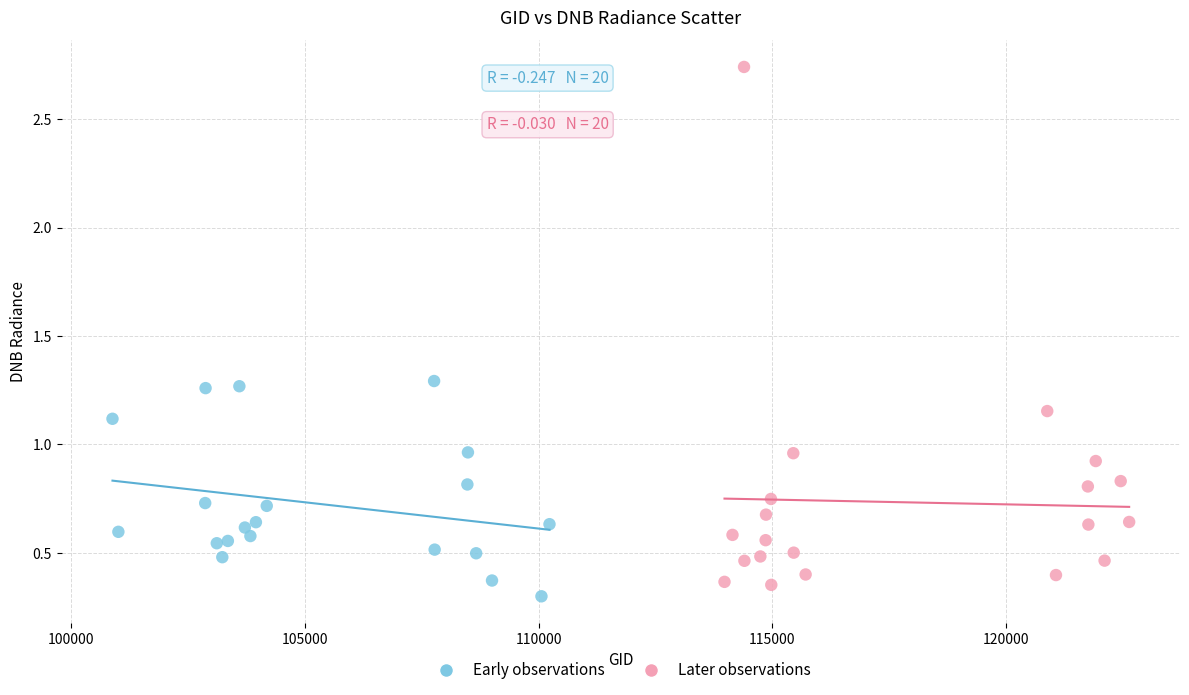

Which series contains the lowest Y value?

Early observations